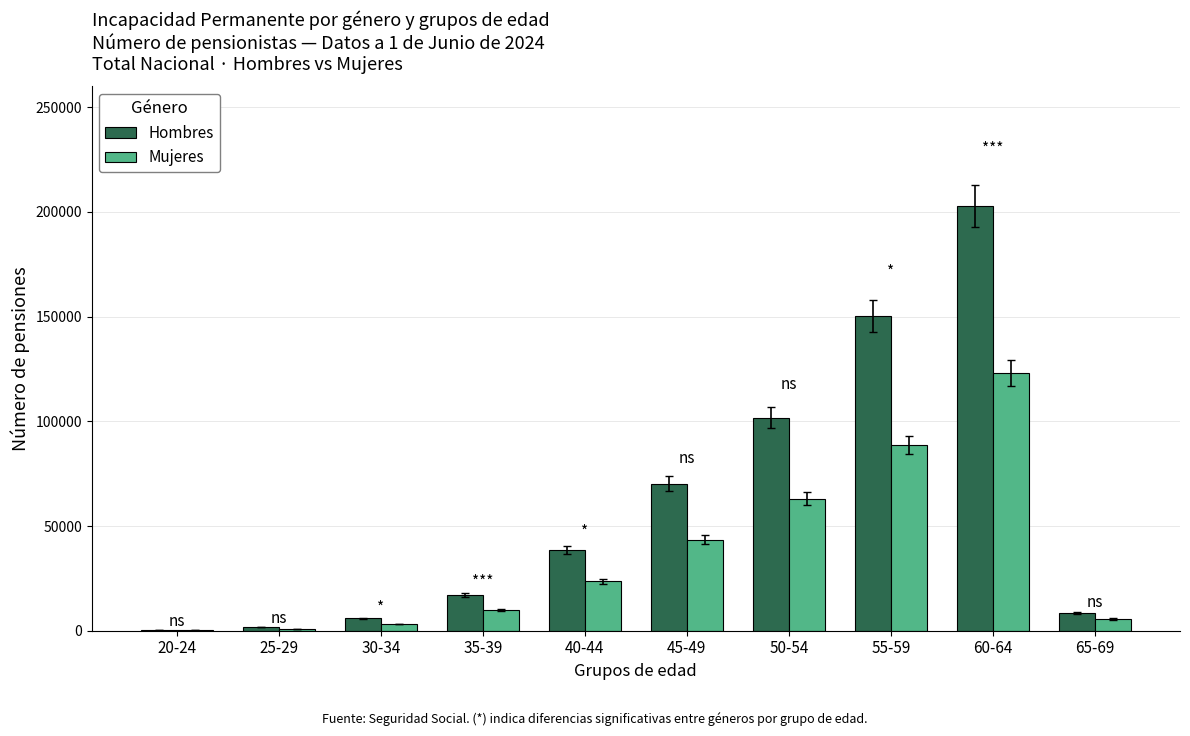

At which category is the sum across all series the highest?

60-64